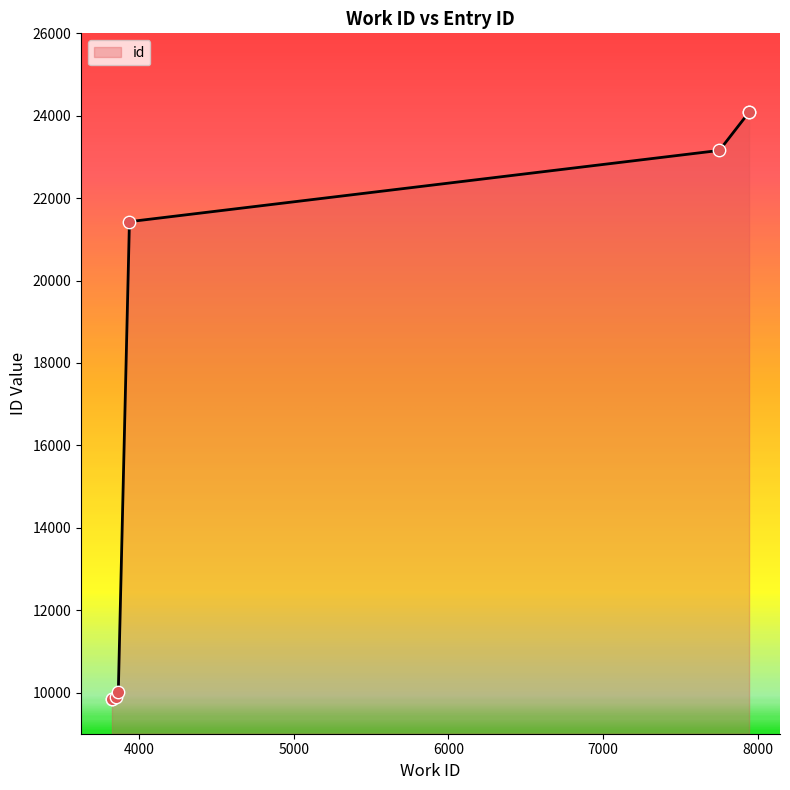

What is the change in value from 3825 to 7945?

+14237